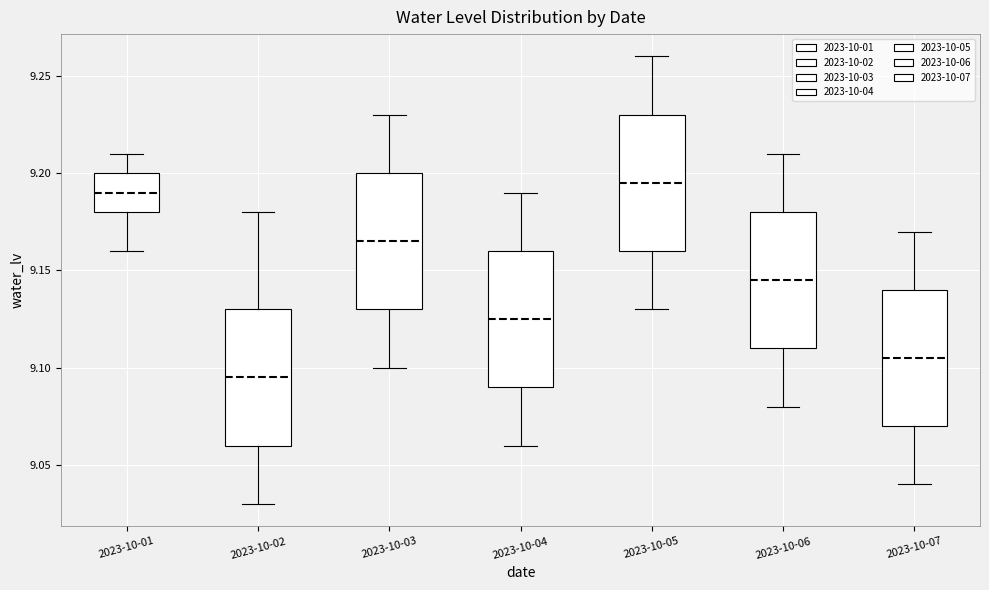

Where does the lower whisker of the box for 2023-10-01 end on the y-axis? The values are not printed on the chart, so give them approximately, as read against the axis.

9.160